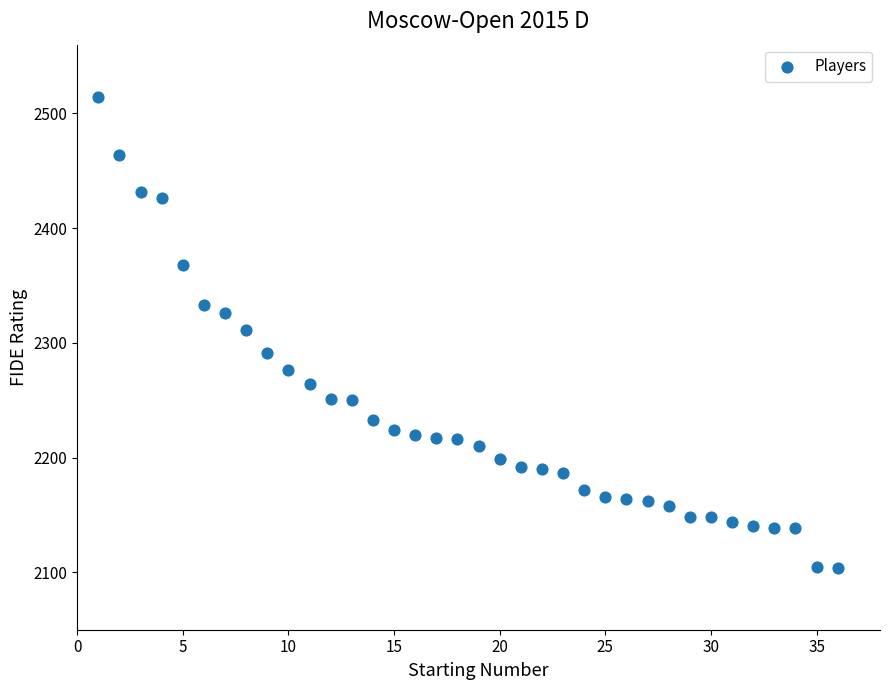

What is the range of Y values (max minus min)?

410